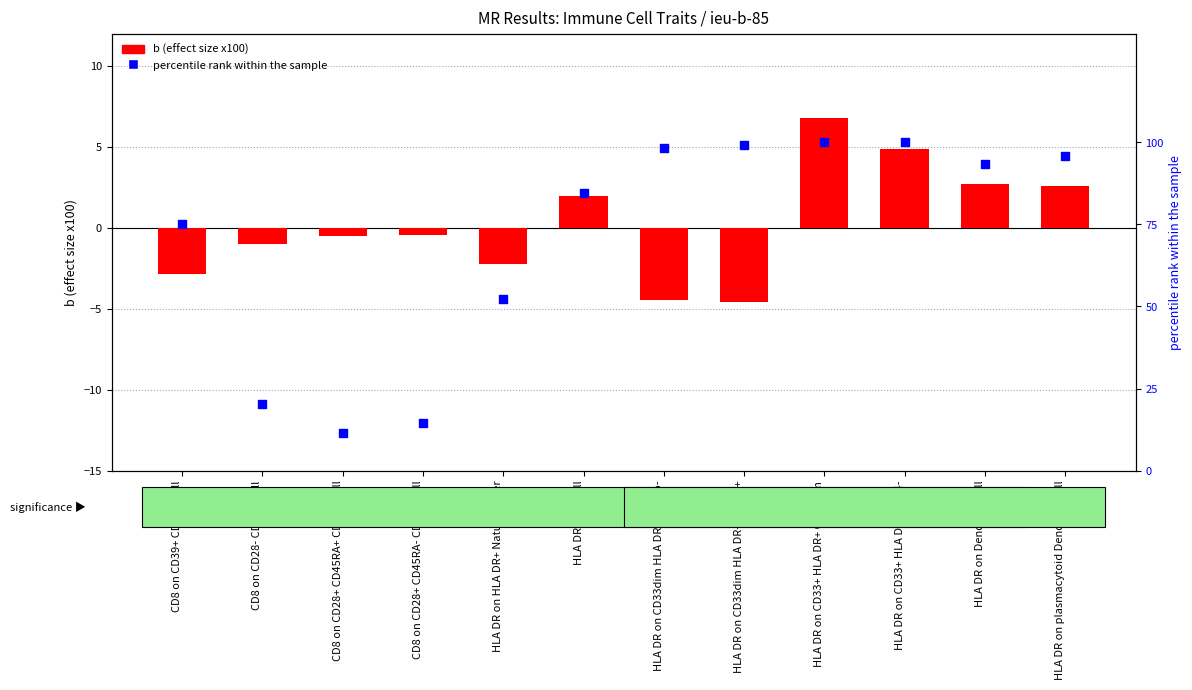

Which series contains the lowest Y value?

b (effect size x100)